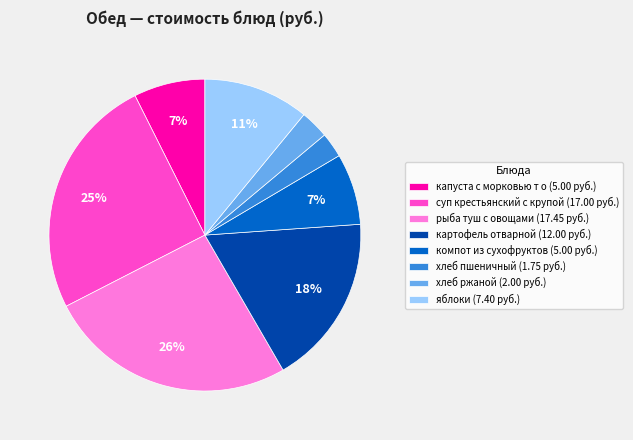

What percentage is the картофель отварной slice, to the nearest percent?

18%